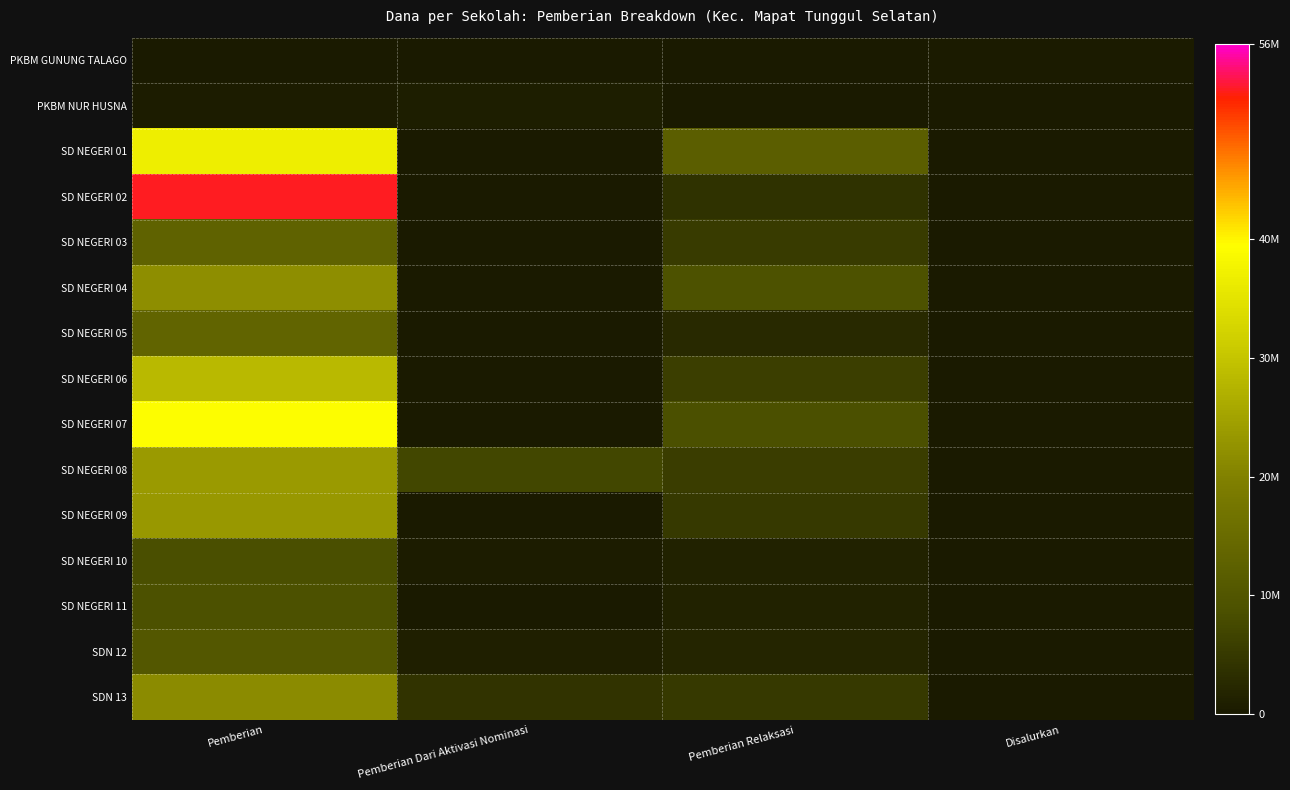

Reading left to right, transcribe all the data shown in this chart.

PKBM GUNUNG TALAGO: Pemberian=0	Pemberian Dari Aktivasi Nominasi=0	Pemberian Relaksasi=0	Disalurkan=225000
PKBM NUR HUSNA: Pemberian=450000	Pemberian Dari Aktivasi Nominasi=675000	Pemberian Relaksasi=0	Disalurkan=0
SD NEGERI 01: Pemberian=36675000	Pemberian Dari Aktivasi Nominasi=0	Pemberian Relaksasi=11925000	Disalurkan=0
SD NEGERI 02: Pemberian=52650000	Pemberian Dari Aktivasi Nominasi=0	Pemberian Relaksasi=3825000	Disalurkan=0
SD NEGERI 03: Pemberian=12825000	Pemberian Dari Aktivasi Nominasi=0	Pemberian Relaksasi=5400000	Disalurkan=0
SD NEGERI 04: Pemberian=22050000	Pemberian Dari Aktivasi Nominasi=0	Pemberian Relaksasi=9225000	Disalurkan=0
SD NEGERI 05: Pemberian=13275000	Pemberian Dari Aktivasi Nominasi=0	Pemberian Relaksasi=2475000	Disalurkan=0
SD NEGERI 06: Pemberian=28350000	Pemberian Dari Aktivasi Nominasi=0	Pemberian Relaksasi=5850000	Disalurkan=0
SD NEGERI 07: Pemberian=39150000	Pemberian Dari Aktivasi Nominasi=0	Pemberian Relaksasi=8775000	Disalurkan=0
SD NEGERI 08: Pemberian=23625000	Pemberian Dari Aktivasi Nominasi=7200000	Pemberian Relaksasi=5625000	Disalurkan=0
SD NEGERI 09: Pemberian=23400000	Pemberian Dari Aktivasi Nominasi=0	Pemberian Relaksasi=4950000	Disalurkan=0
SD NEGERI 10: Pemberian=8550000	Pemberian Dari Aktivasi Nominasi=450000	Pemberian Relaksasi=1350000	Disalurkan=0
SD NEGERI 11: Pemberian=9000000	Pemberian Dari Aktivasi Nominasi=0	Pemberian Relaksasi=1350000	Disalurkan=0
SDN 12: Pemberian=10350000	Pemberian Dari Aktivasi Nominasi=900000	Pemberian Relaksasi=1800000	Disalurkan=0
SDN 13: Pemberian=21600000	Pemberian Dari Aktivasi Nominasi=4050000	Pemberian Relaksasi=4950000	Disalurkan=0